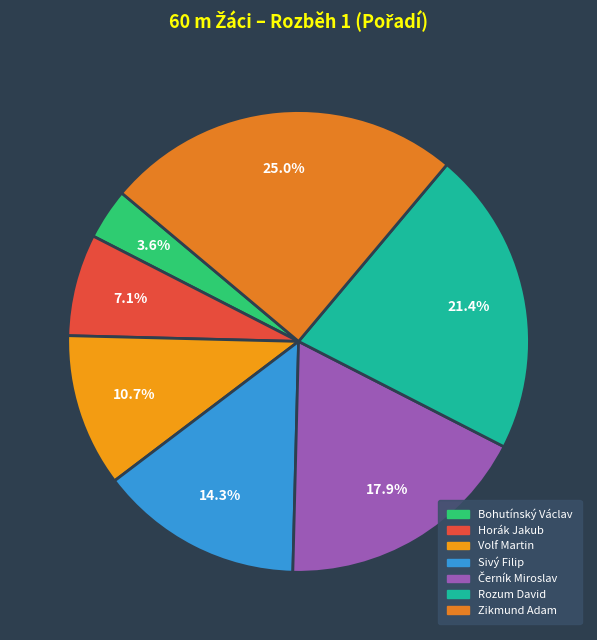

Combined, do Rozum David and Bohutínský Václav account for over 50%?

No